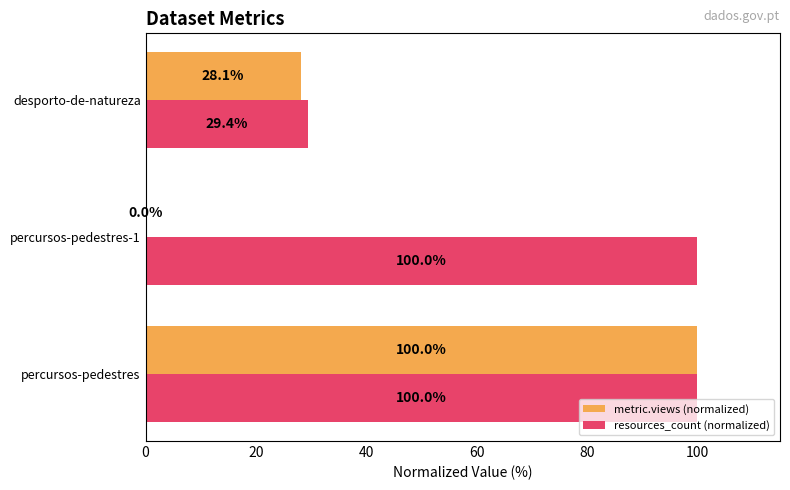

What is the greatest value displayed?

100.0